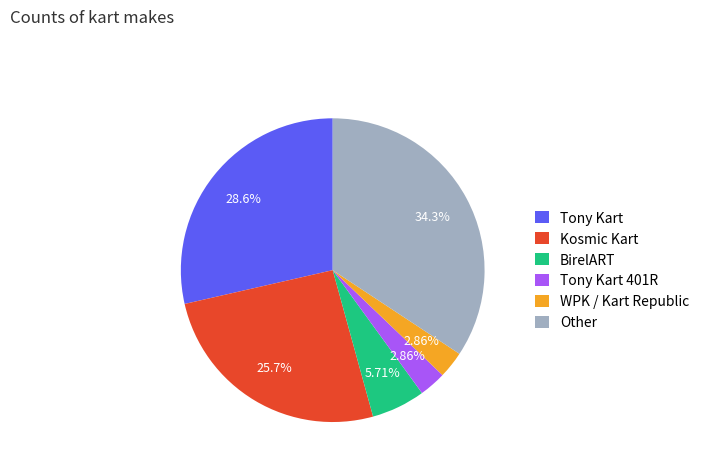

Count the number of slices in the pie.

6